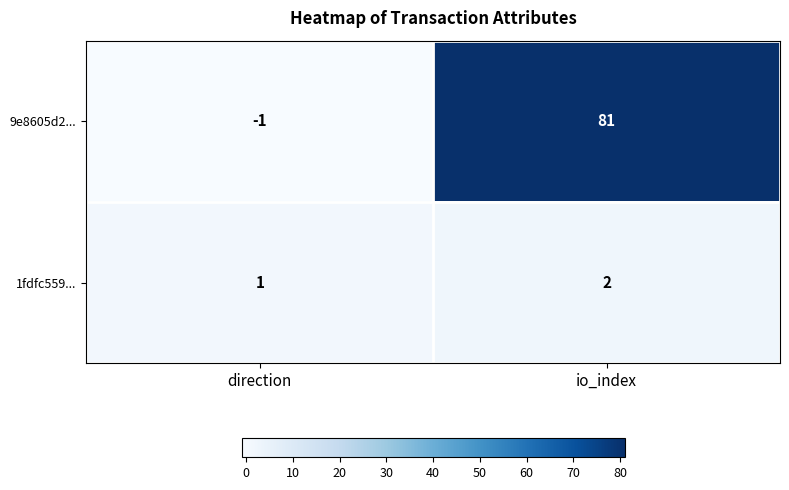

What is the difference between the maximum and minimum values in the 9e8605d2... series?

82